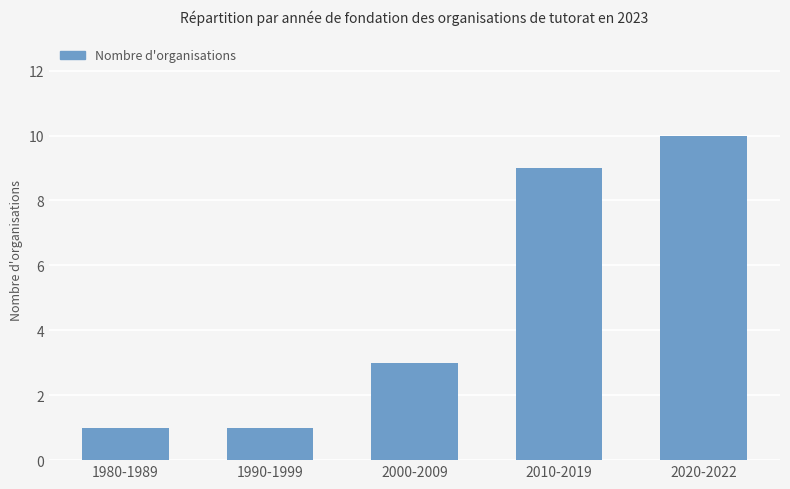

What is the change in value from 2010-2019 to 2020-2022?

+1